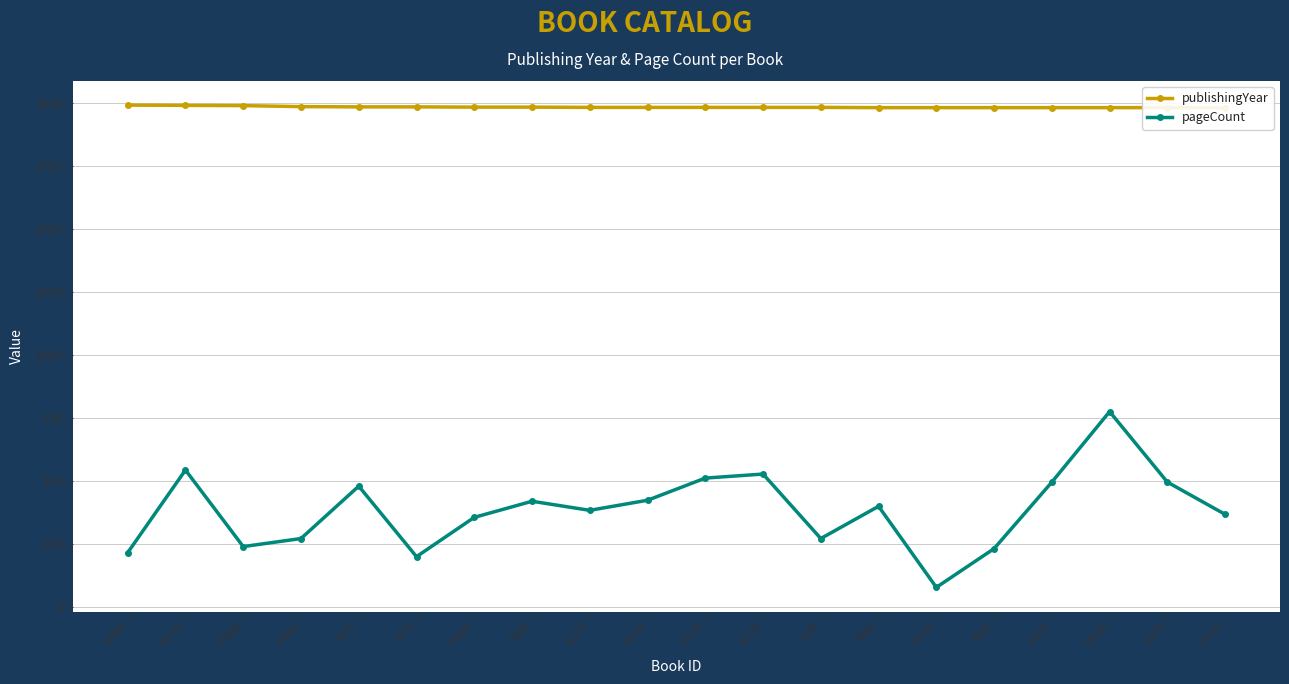

What is the approximate value of pageCount at 13797?

368